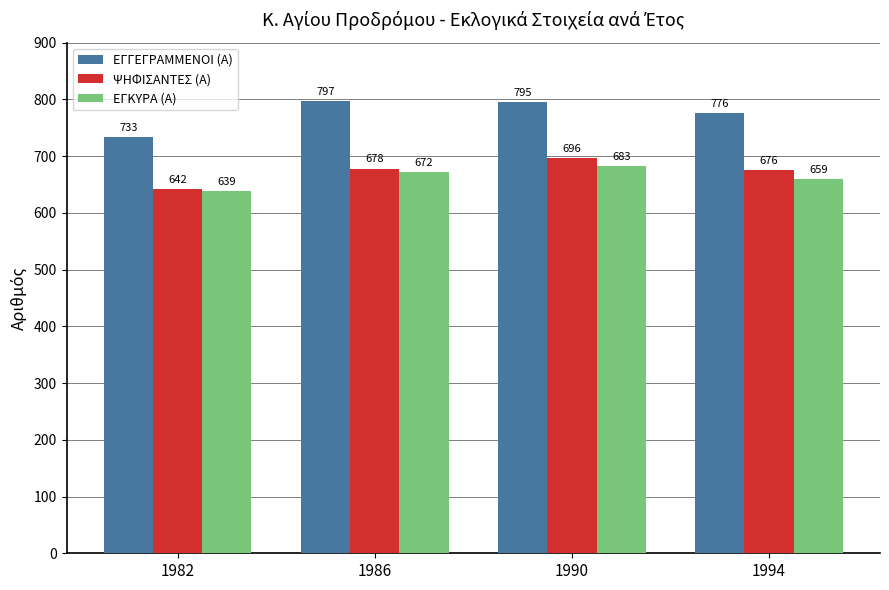

Which series has the largest range (max minus min)?

ΕΓΓΕΓΡΑΜΜΕΝΟΙ (Α)